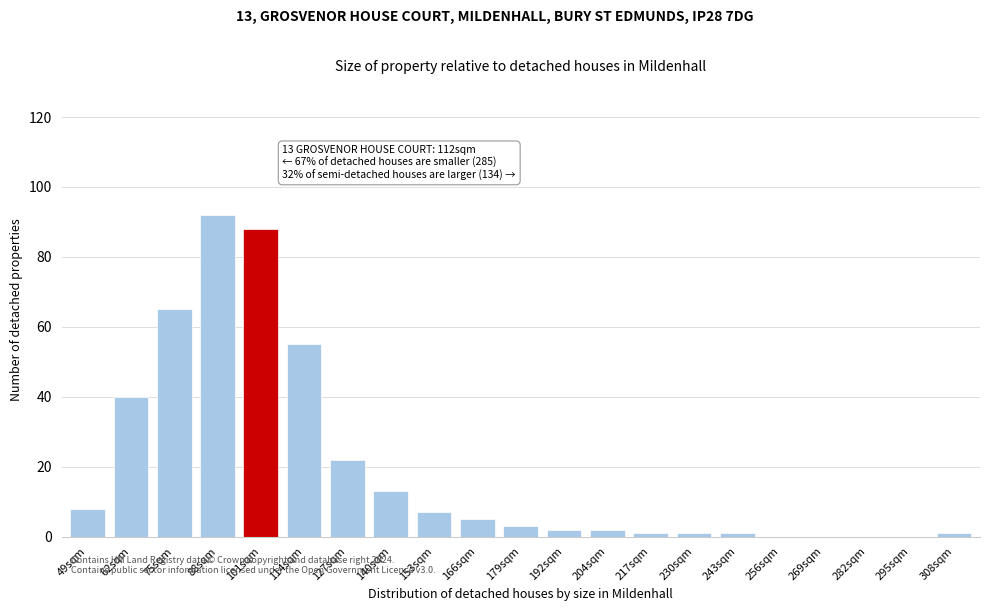

Reading left to right, transcribe all the data shown in this chart.

49sqm=8	62sqm=40	75sqm=65	88sqm=92	101sqm=88	114sqm=55	127sqm=22	140sqm=13	153sqm=7	166sqm=5	179sqm=3	192sqm=2	204sqm=2	217sqm=1	230sqm=1	243sqm=1	256sqm=0	269sqm=0	282sqm=0	295sqm=0	308sqm=1